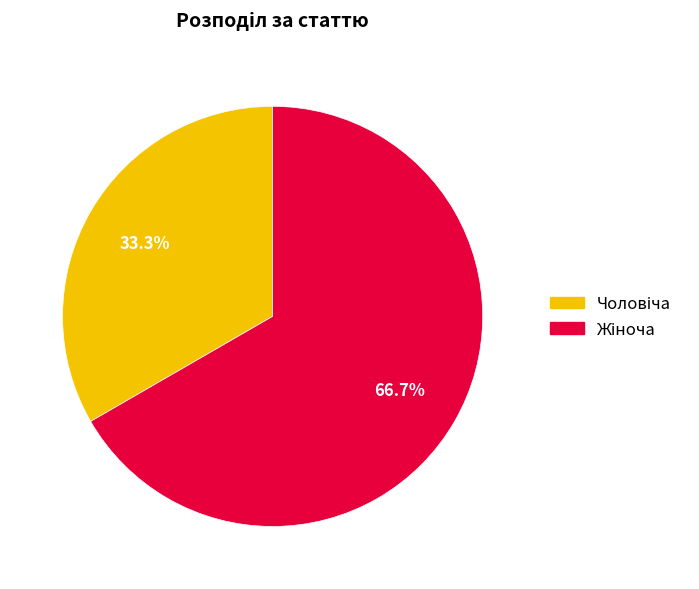

Is there a majority slice in this chart?

Yes